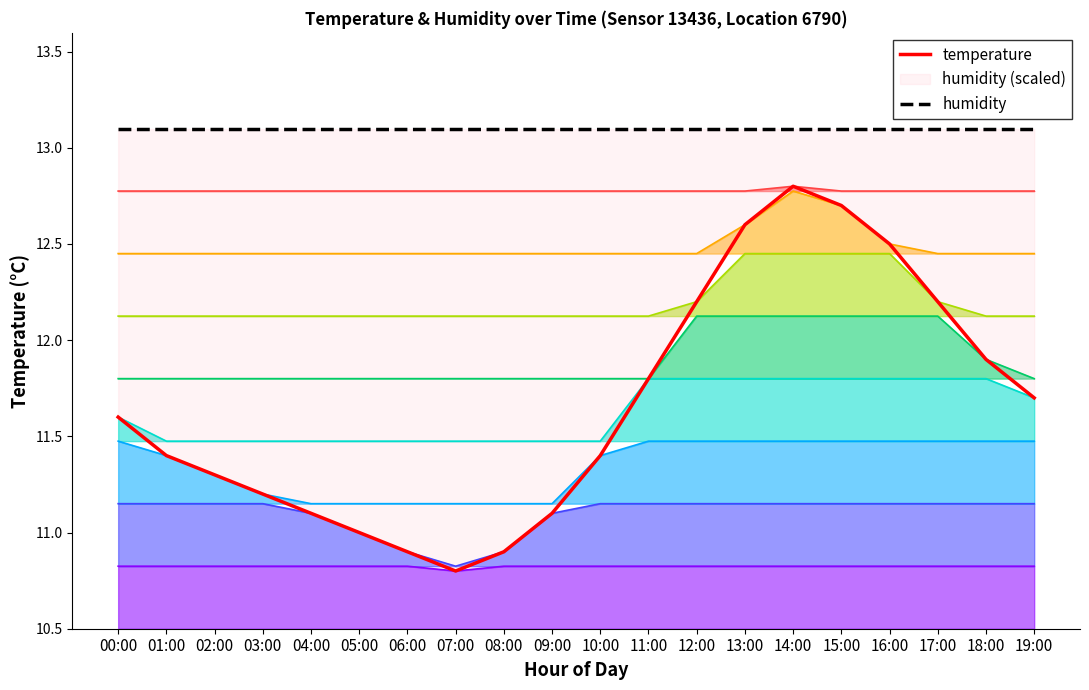

What position from the right is 13:00?

7